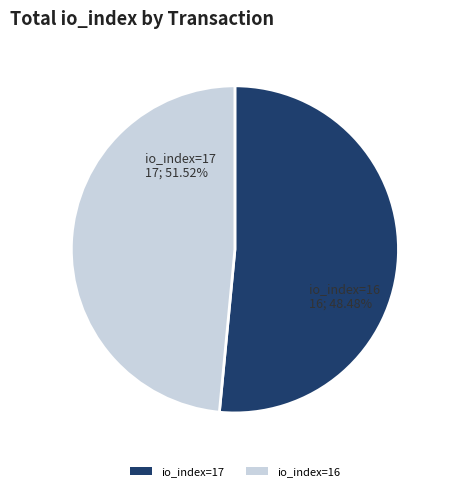

To the nearest percent, what portion does io_index=17 represent?

52%